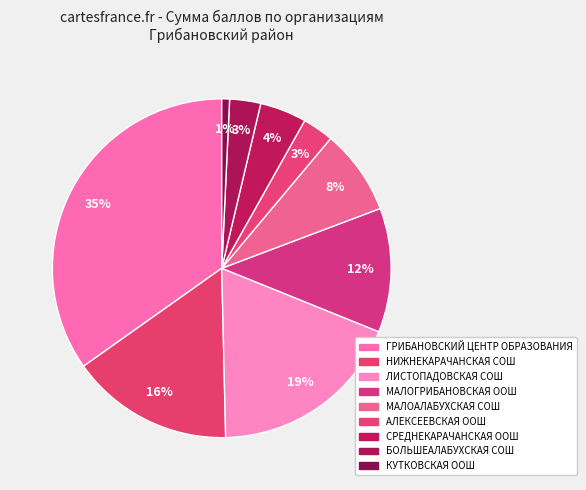

To the nearest percent, what portion does МАЛОАЛАБУХСКАЯ СОШ represent?

8%